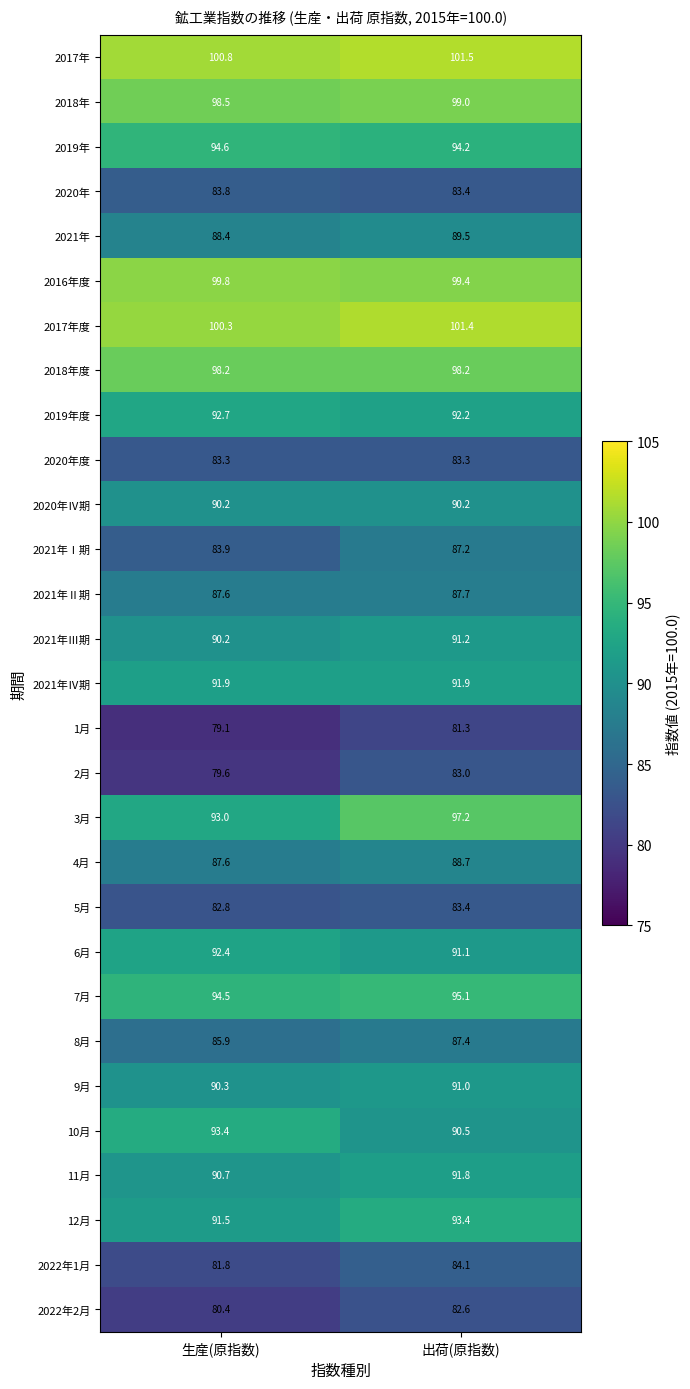

How many data points in 2021年Ⅰ期 are less than 87?

1